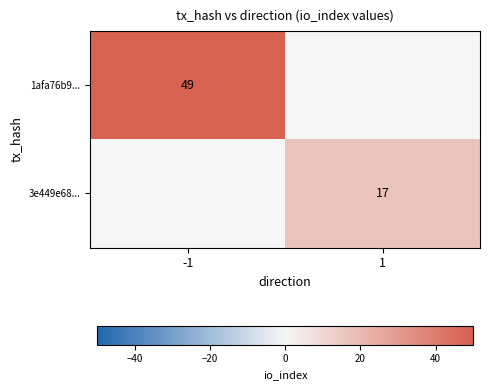

At which category is the sum across all series the highest?

-1